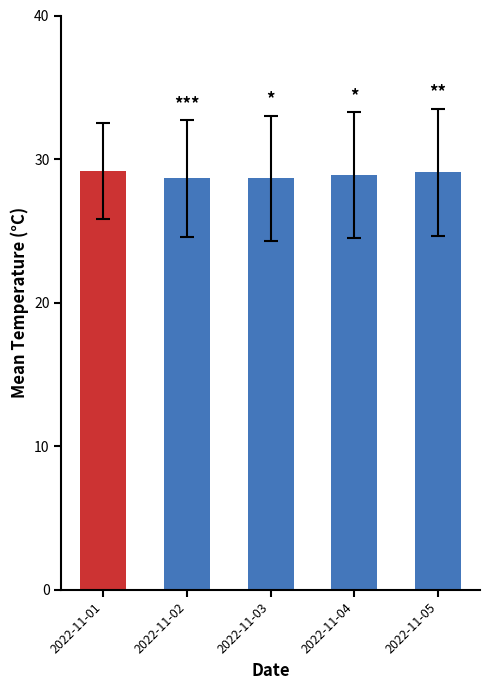

What is the ratio of the value at 2022-11-05 to the value at 2022-11-04?

1.0